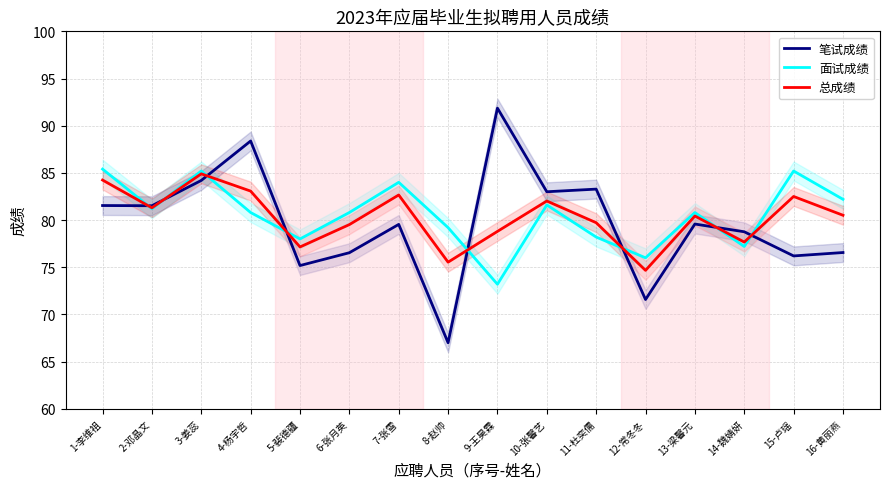

Reading left to right, transcribe all the data shown in this chart.

笔试成绩: 81.5	81.5	84.2	88.4	75.2	76.5	79.5	67.0	91.9	83.0	83.3	71.6	79.6	78.8	76.2	76.6
面试成绩: 85.4	81.2	85.2	80.8	78.0	80.8	84.0	79.2	73.2	81.6	78.2	76.0	80.8	77.2	85.2	82.2
总成绩: 84.2	81.3	84.9	83.1	77.2	79.5	82.7	75.5	78.8	82.0	79.7	74.7	80.4	77.7	82.5	80.5